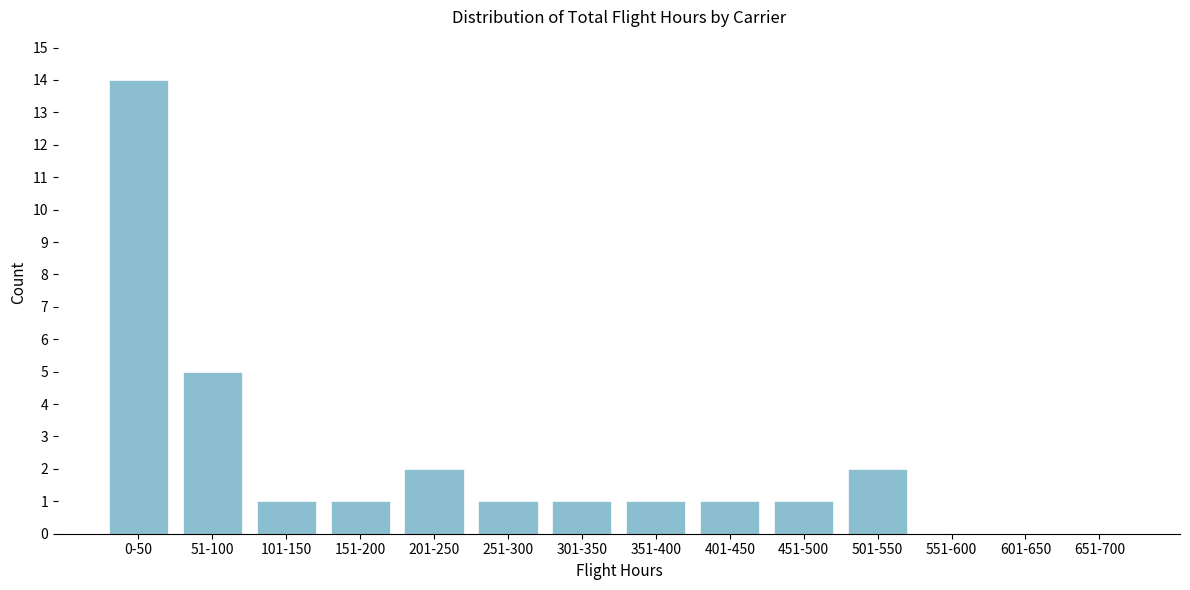

Reading right to left, list all the values displayed in this chart.

651-700=0	601-650=0	551-600=0	501-550=2	451-500=1	401-450=1	351-400=1	301-350=1	251-300=1	201-250=2	151-200=1	101-150=1	51-100=5	0-50=14